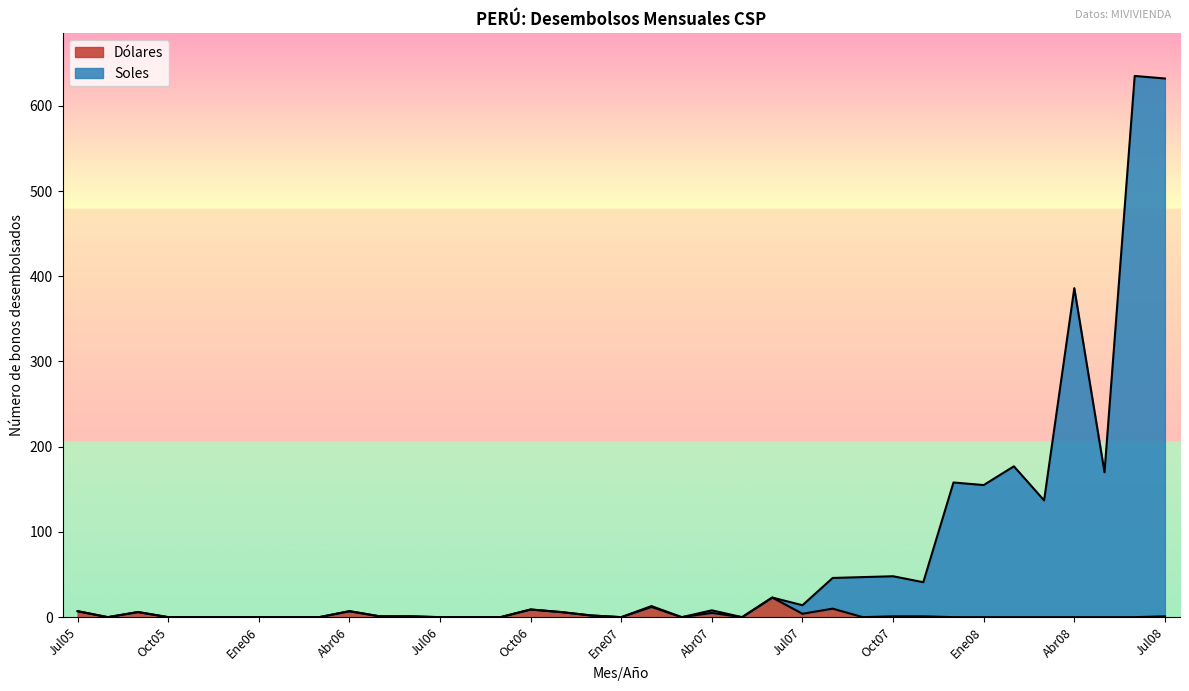

Reading left to right, transcribe all the data shown in this chart.

Soles: Jul05=7	Ago05=0	Set05=6	Oct05=0	Nov05=0	Dic05=0	Ene06=0	Feb06=0	Mar06=0	Abr06=7	May06=1	Jun06=1	Jul06=0	Ago06=0	Set06=0	Oct06=9	Nov06=6	Dic06=2	Ene07=0	Feb07=13	Mar07=0	Abr07=8	May07=0	Jun07=23	Jul07=14	Ago07=46	Set07=47	Oct07=48	Nov07=41	Dic07=158	Ene08=155	Feb08=177	Mar08=137	Abr08=386	May08=170	Jun08=635	Jul08=632
Dólares: Jul05=7	Ago05=0	Set05=6	Oct05=0	Nov05=0	Dic05=0	Ene06=0	Feb06=0	Mar06=0	Abr06=7	May06=1	Jun06=1	Jul06=0	Ago06=0	Set06=0	Oct06=9	Nov06=6	Dic06=2	Ene07=0	Feb07=12	Mar07=0	Abr07=5	May07=0	Jun07=23	Jul07=4	Ago07=10	Set07=0	Oct07=1	Nov07=1	Dic07=0	Ene08=0	Feb08=0	Mar08=0	Abr08=0	May08=0	Jun08=0	Jul08=1